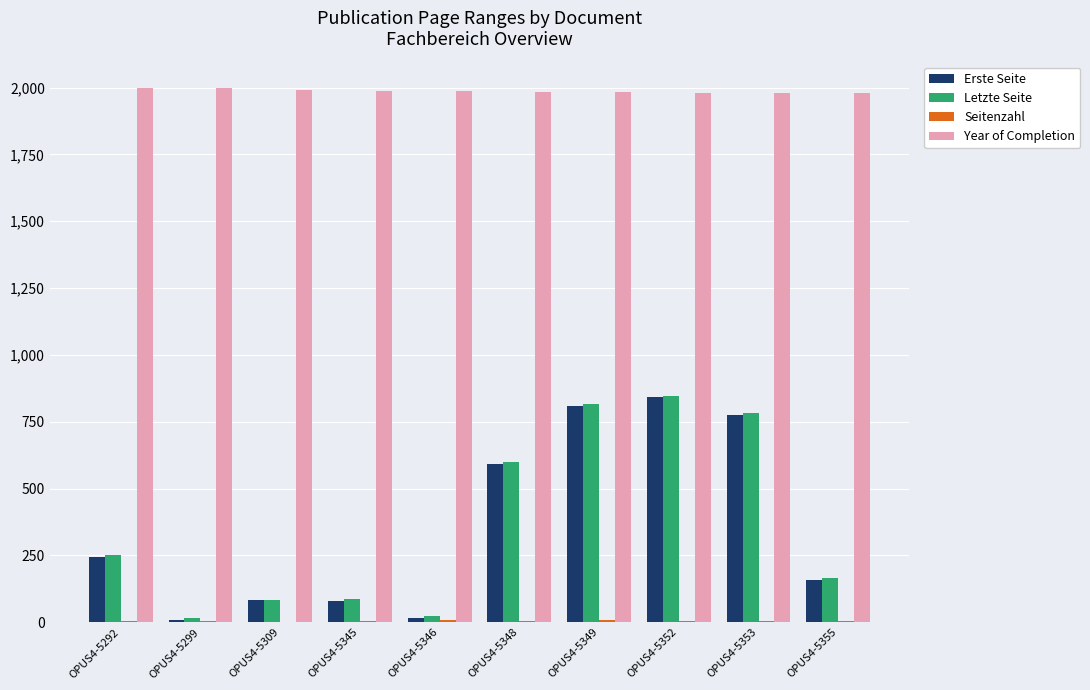

Does the chart contain stacked bars?

No